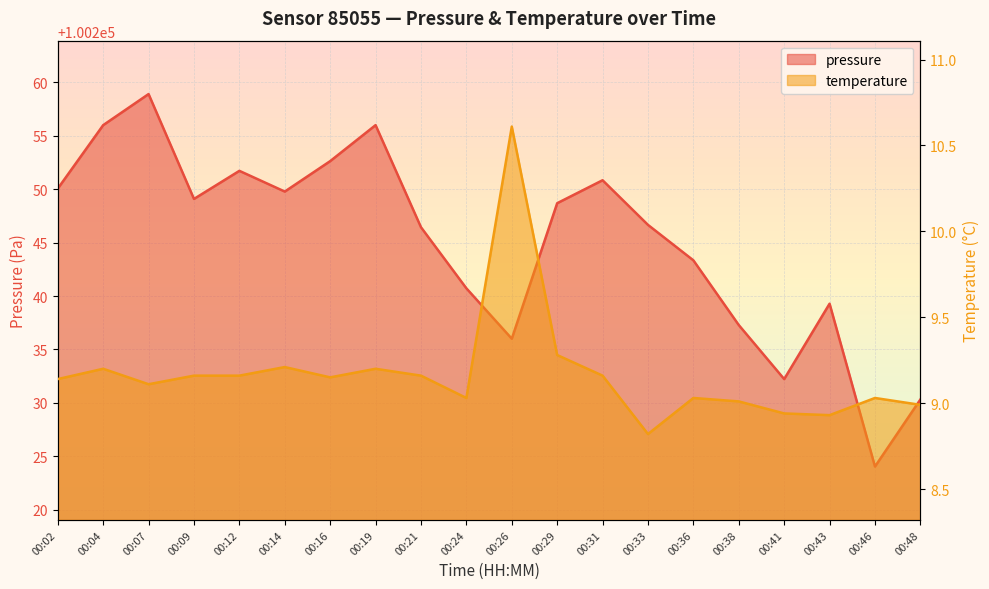

What is the difference between the maximum and minimum values in the temperature series?

1.8